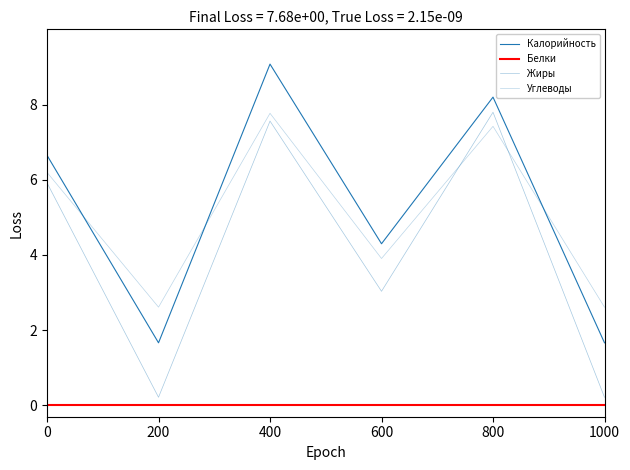

What is the sum of all Жиры values?

24.7